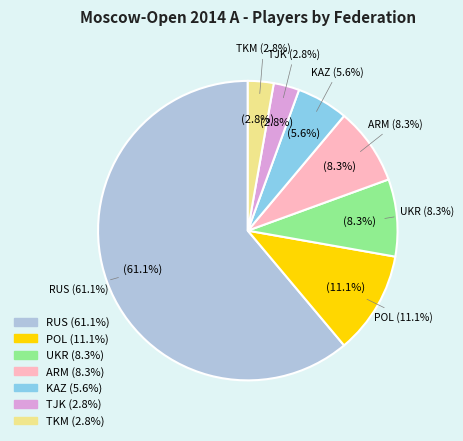

To the nearest percent, what is the combined percentage of KAZ and POL?

17%